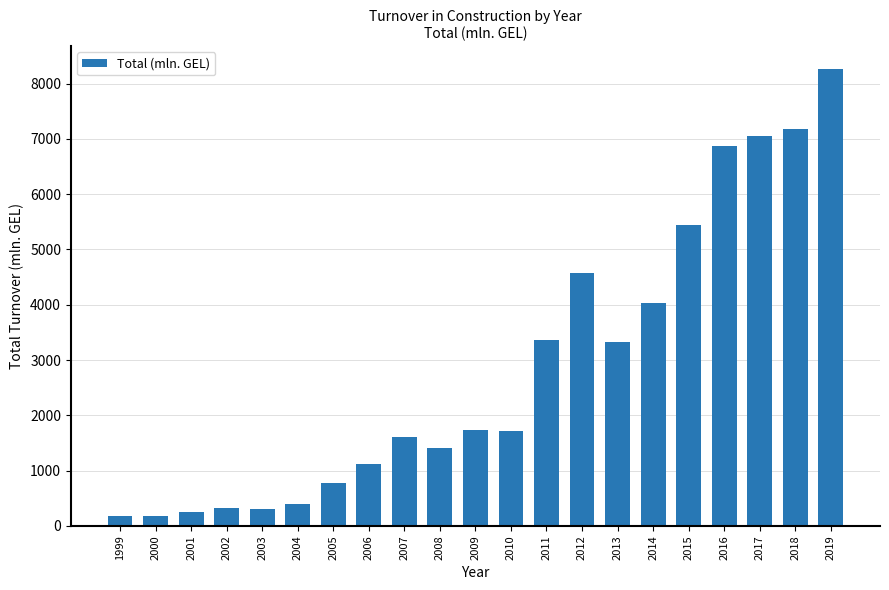

Between 2004 and 1999, which is larger?

2004